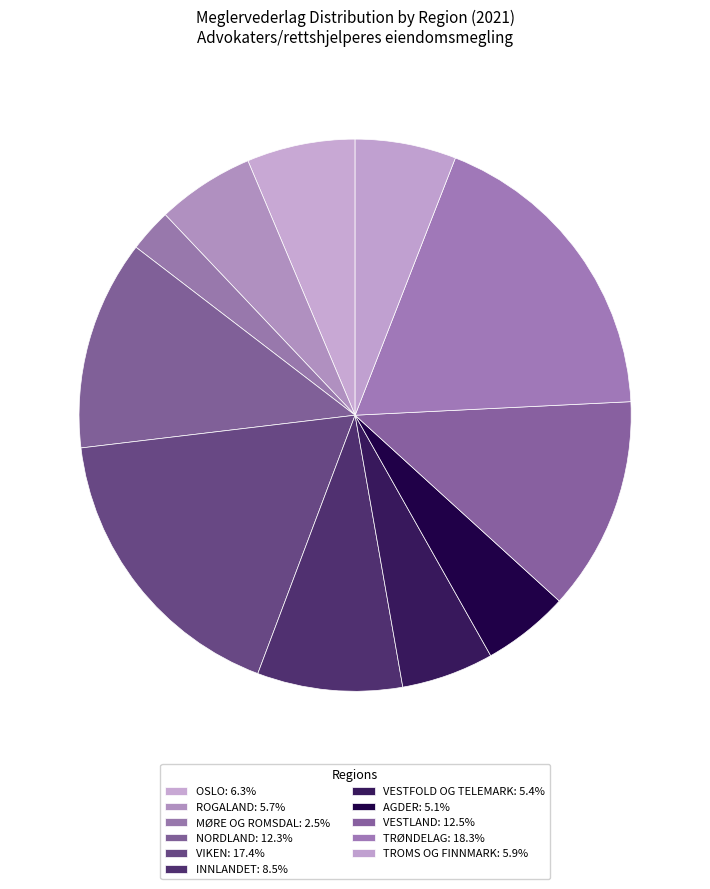

What percentage is NOT represented by OSLO?

93.7%